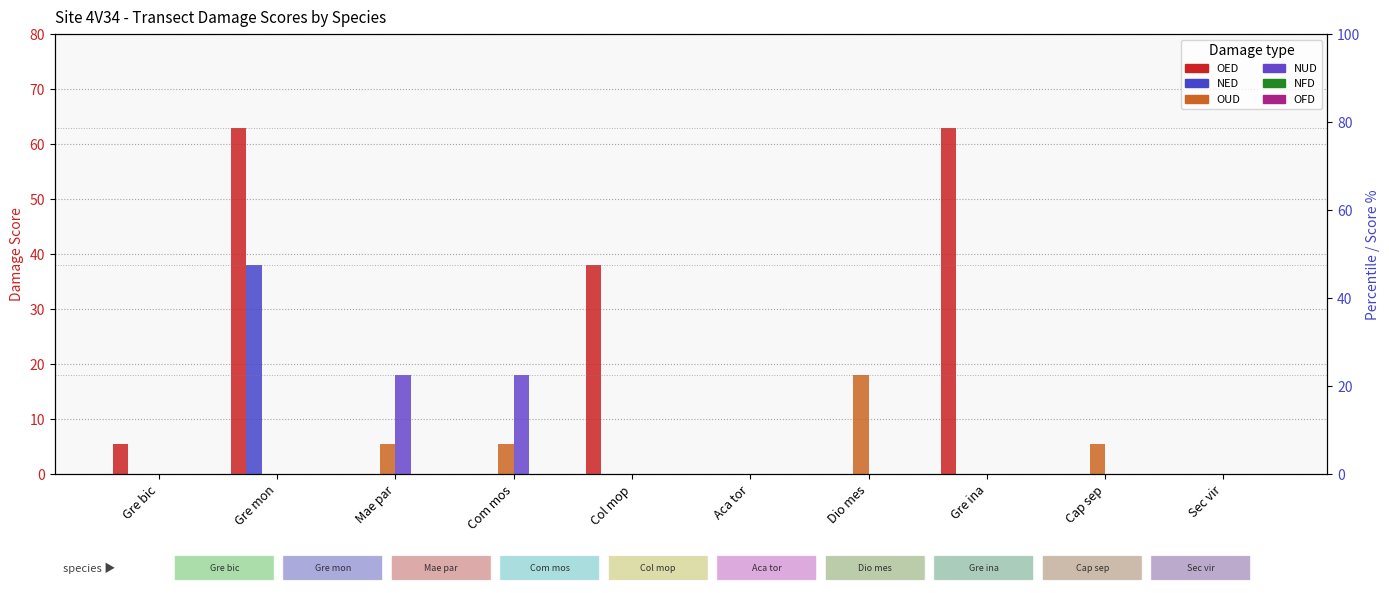

Does the chart contain stacked bars?

No